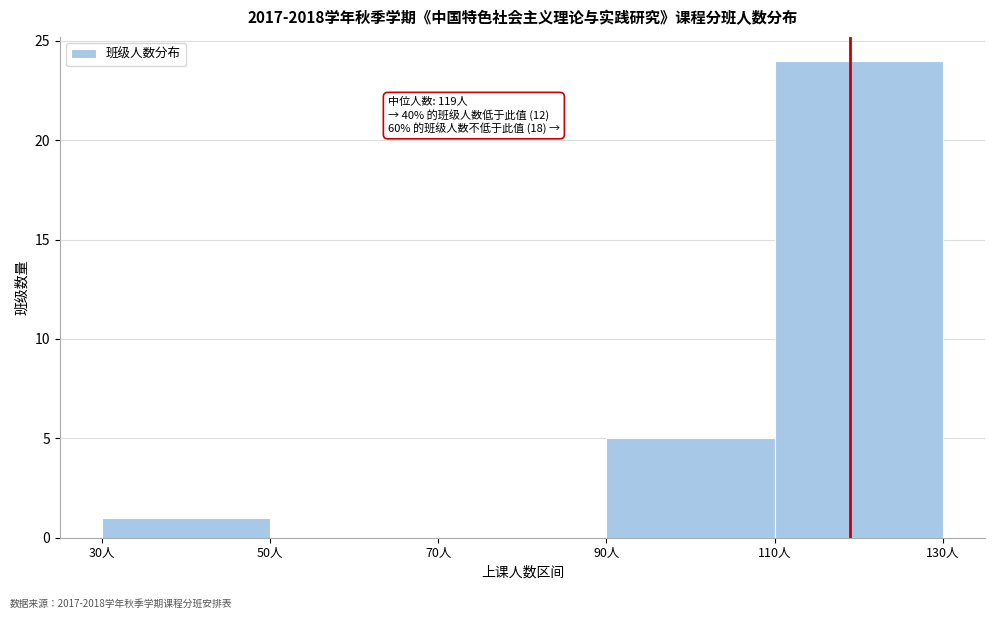

Over which range of the x-axis is the bar tallest?

110 to 130